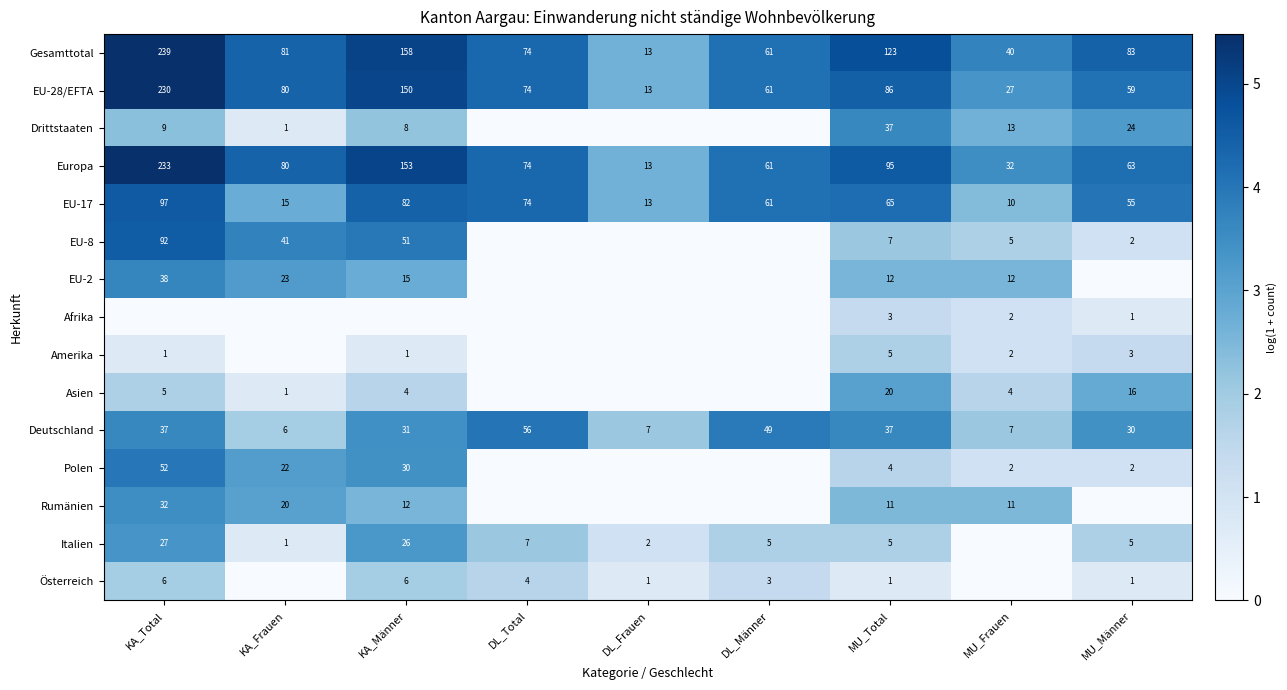

What is the average value of the EU-17 series?

52